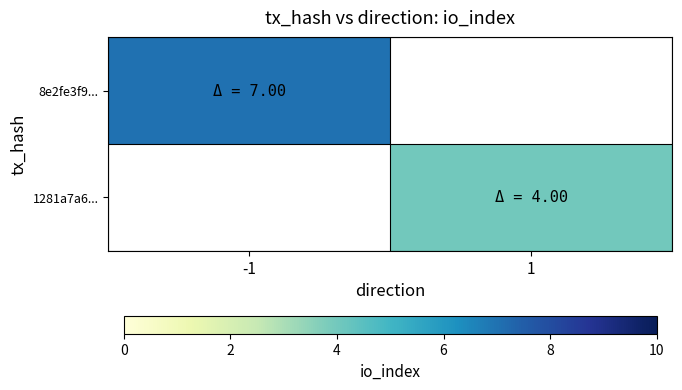

What is the approximate value of 8e2fe3f9... at -1?

7.0